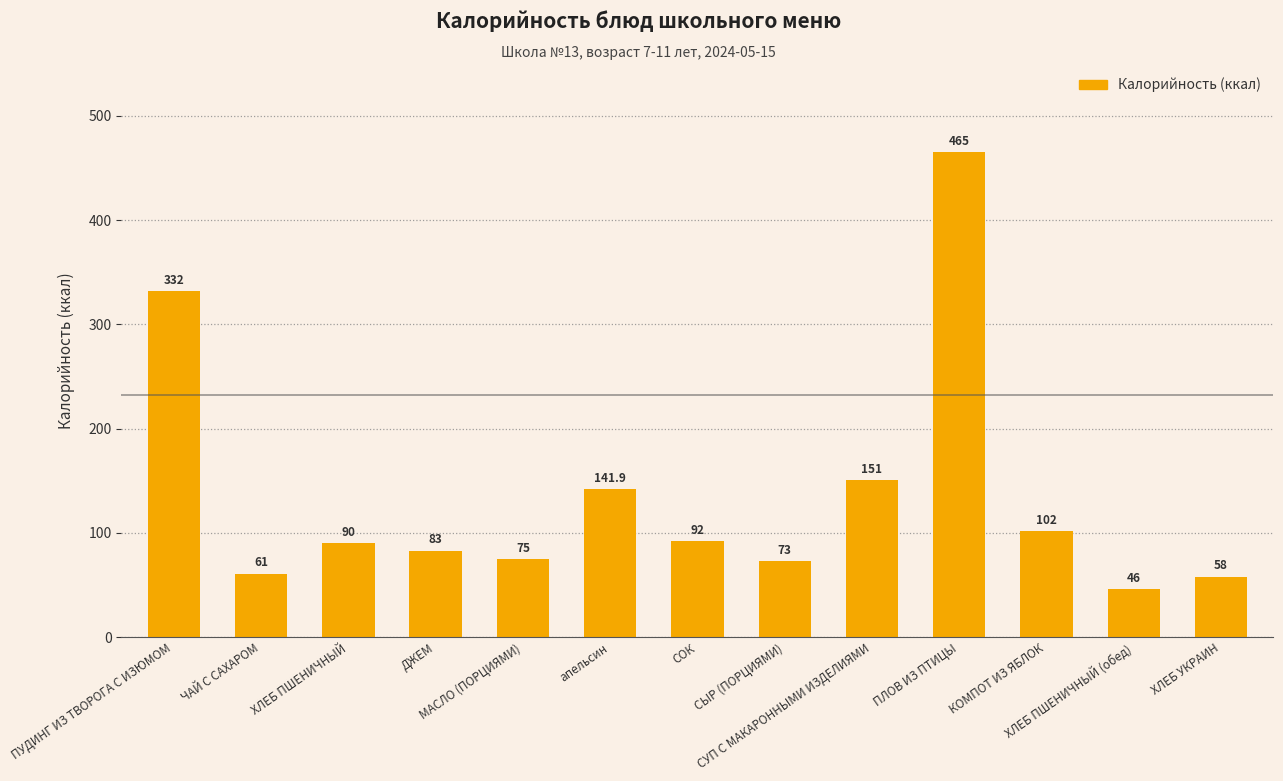

Read the value at ХЛЕБ ПШЕНИЧНЫЙ.

90.0